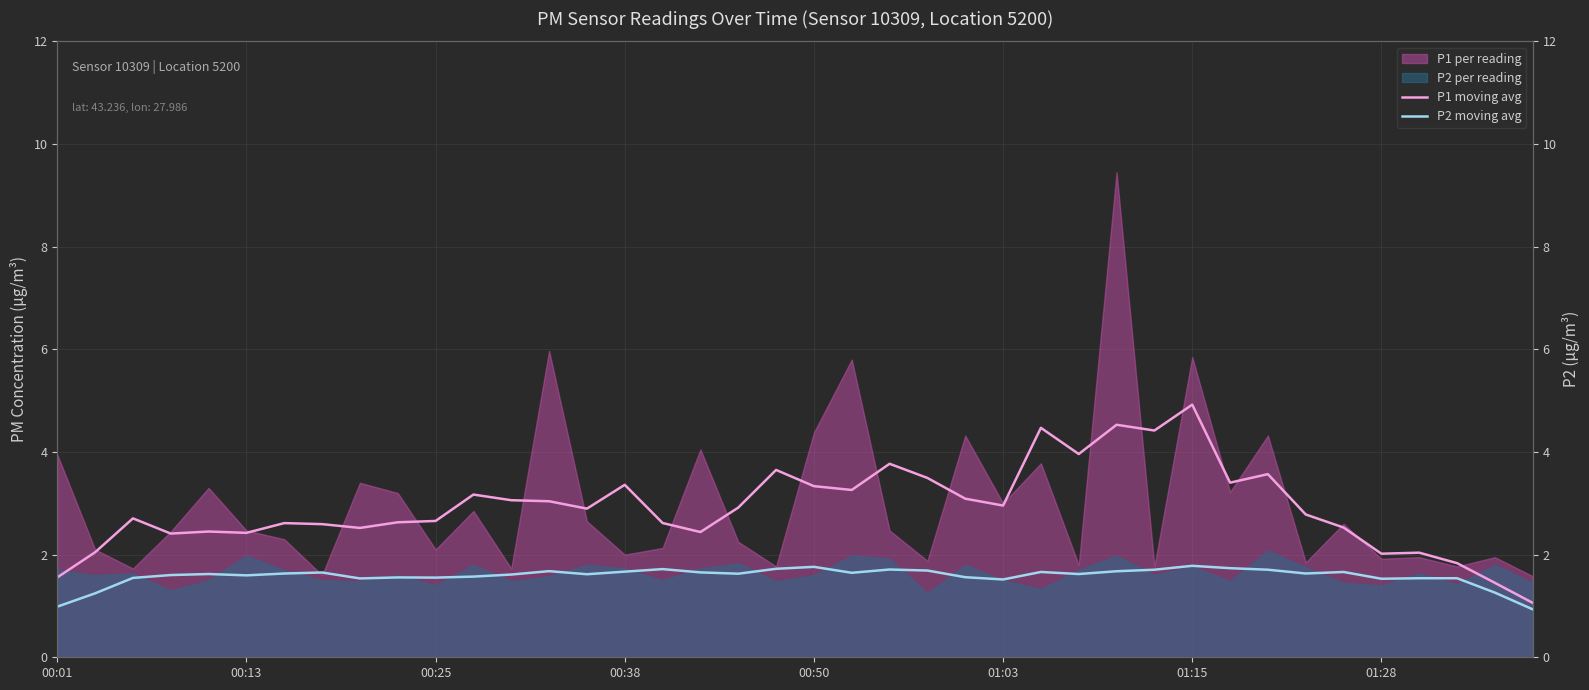

How many lines are shown in the chart?

2